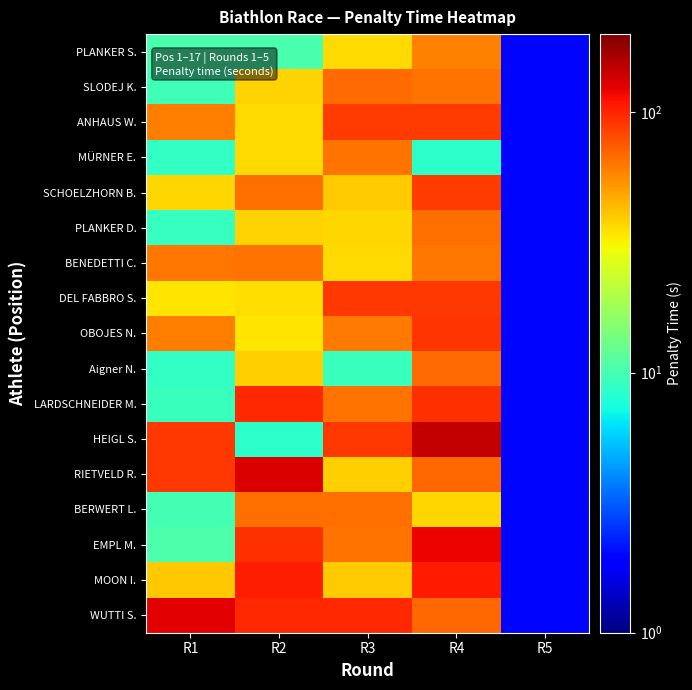

At how many categories does at least one series exceed 84?

4